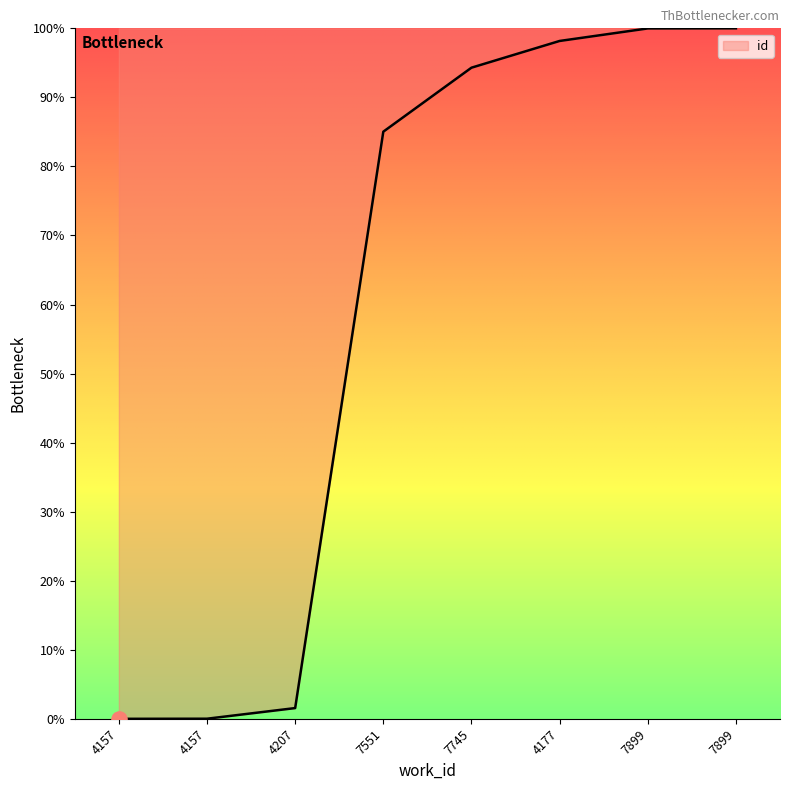

What is the change in value from 4207 to 4177?

+96.6